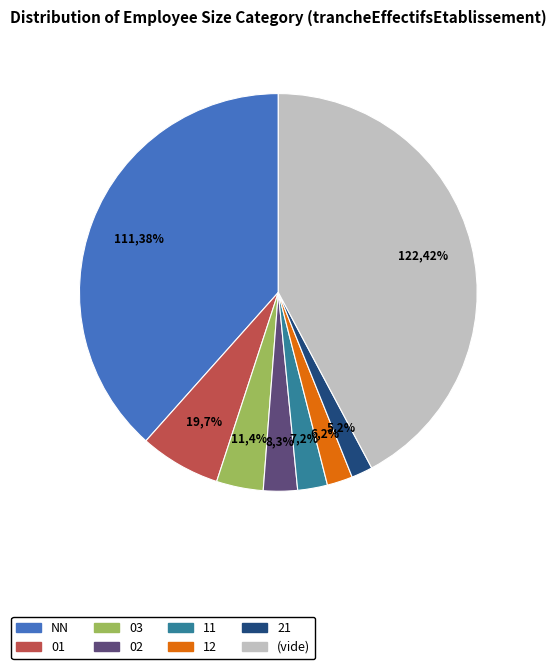

Count the number of slices in the pie.

8